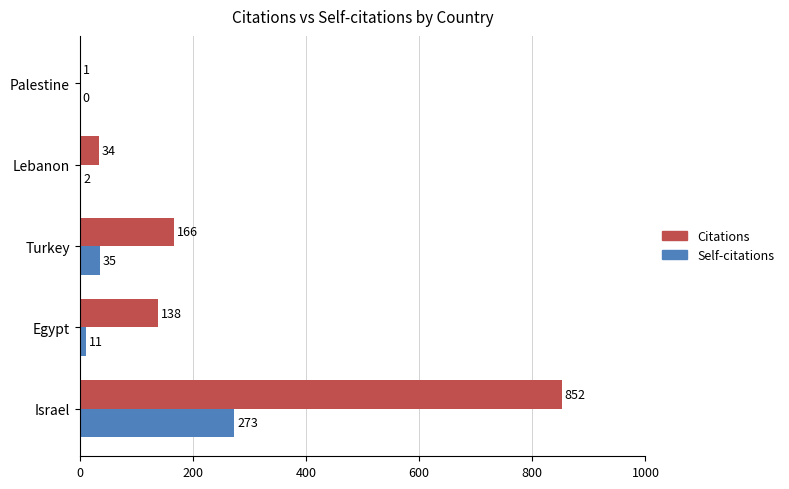

Is the value of Citations at Lebanon greater than the value of Self-citations at Lebanon?

Yes